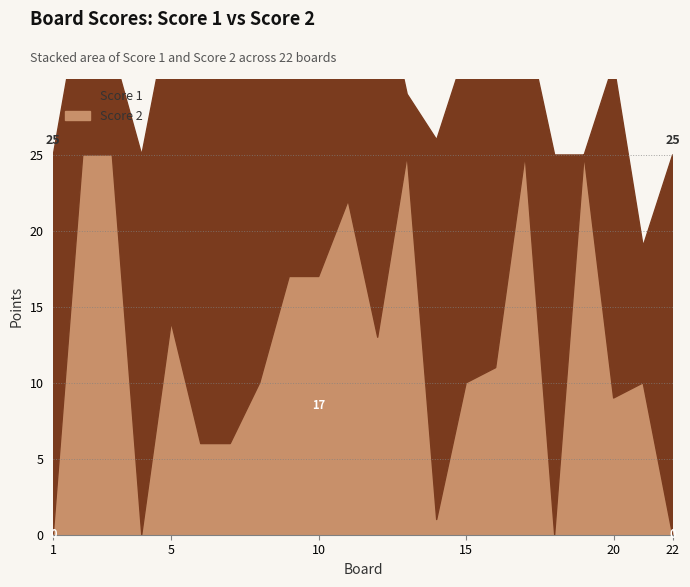

True or false: Score 1 has a value of 9 at 11.

True